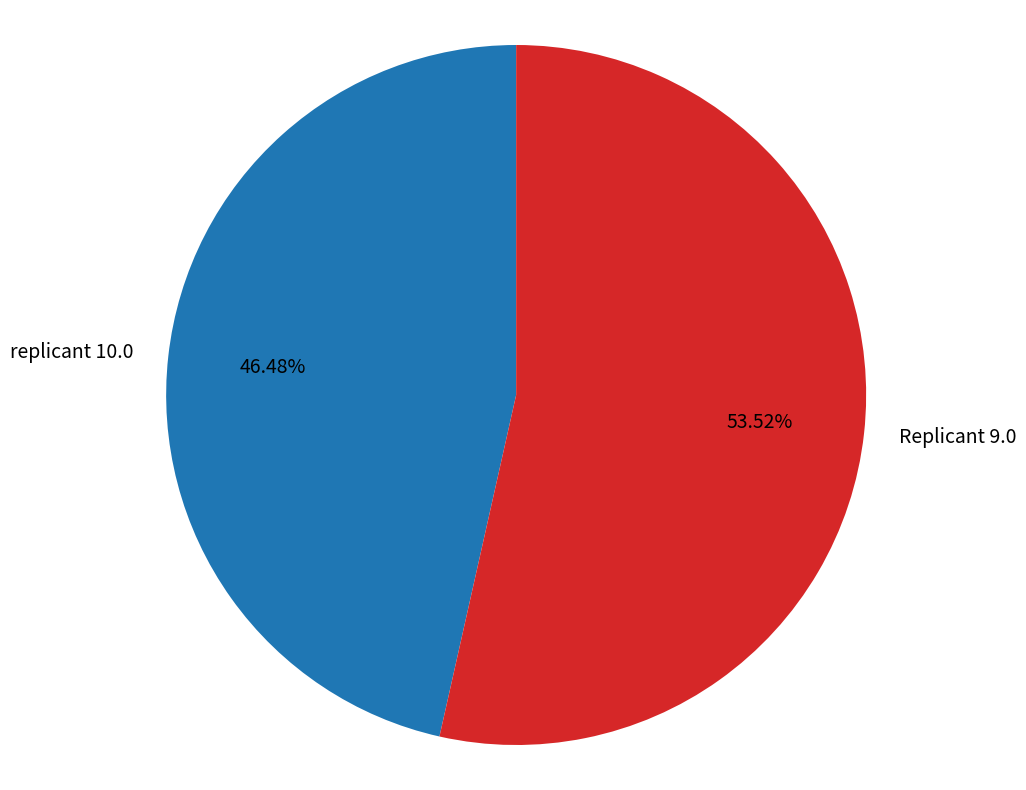

Which has a higher value, replicant 10.0 or Replicant 9.0?

Replicant 9.0